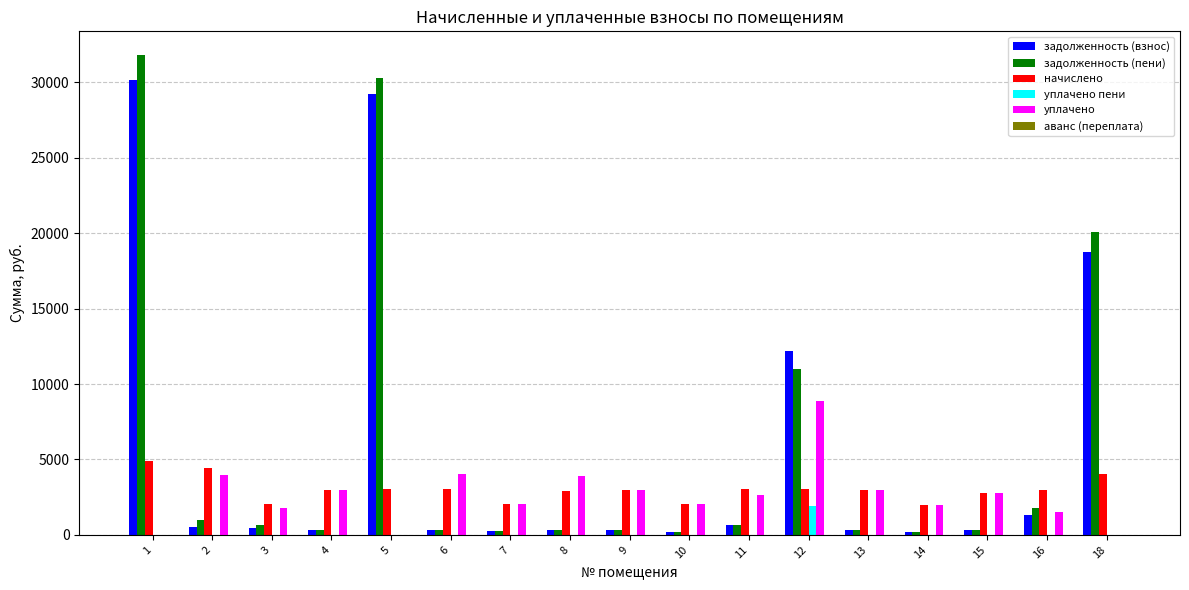

Is the value of задолженность (взнос) at 6 greater than the value of уплачено at 14?

No